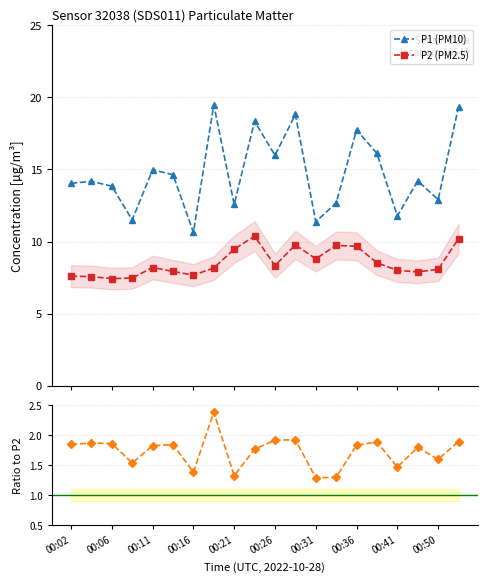

The value of P1 (PM10) at 00:26 is 26.5. True or false?

False